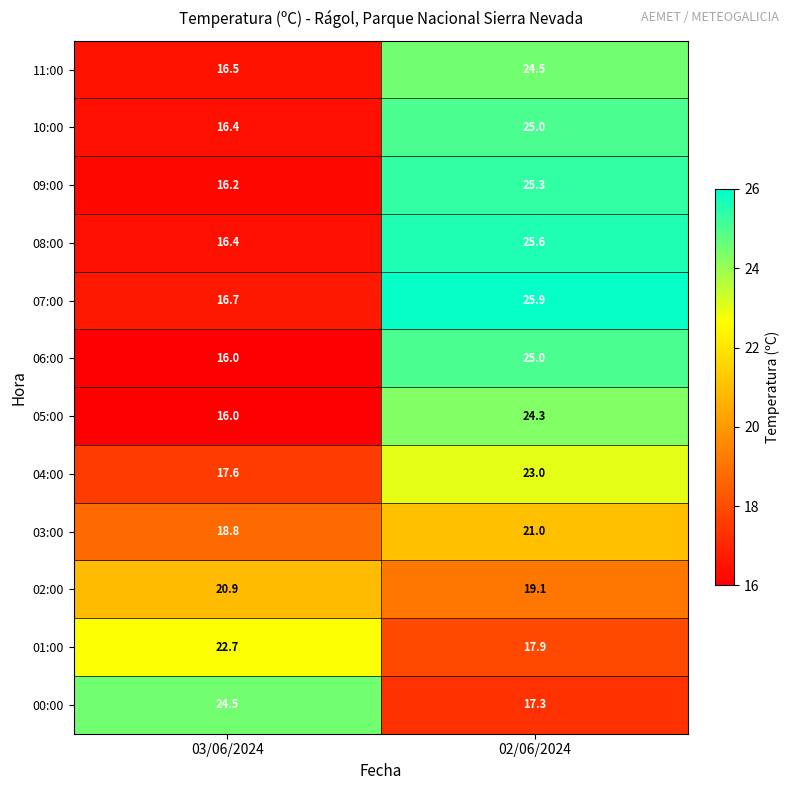

At which category does the chart reach its minimum across all series?

03/06/2024